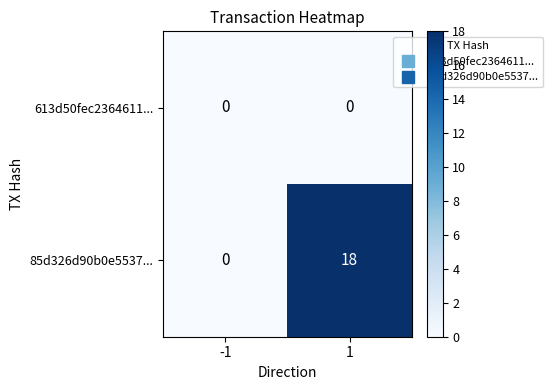

Which series has the widest spread of values?

85d326d90b0e5537...